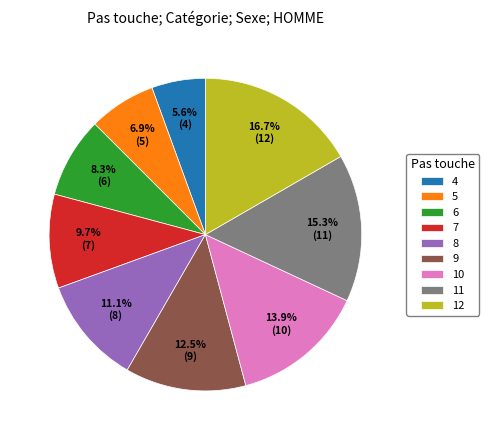

What percentage is NOT represented by 10?

86.1%